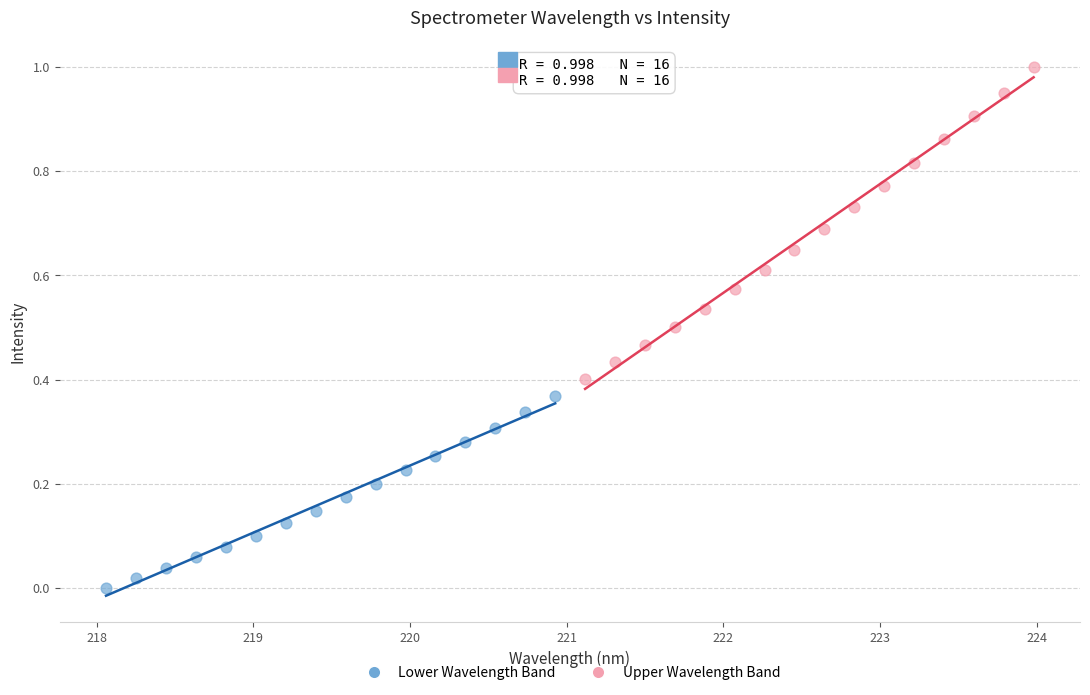

Which series reaches the minimum Y coordinate?

Lower Wavelength Band